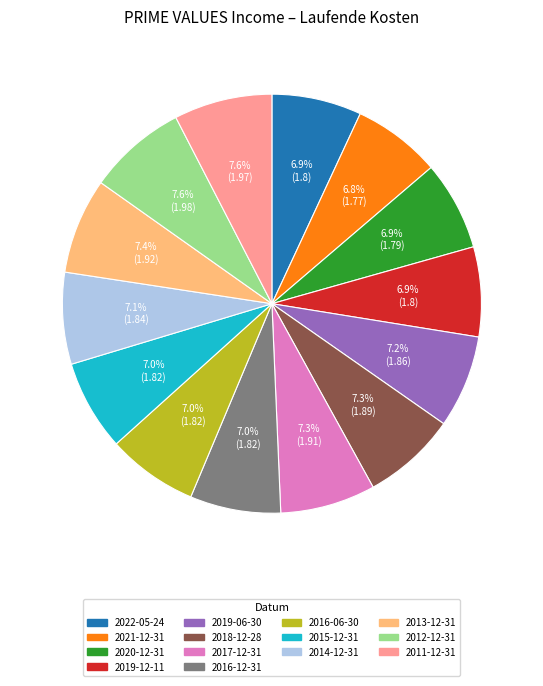

To the nearest percent, what percentage of the pie is 2011-12-31?

8%